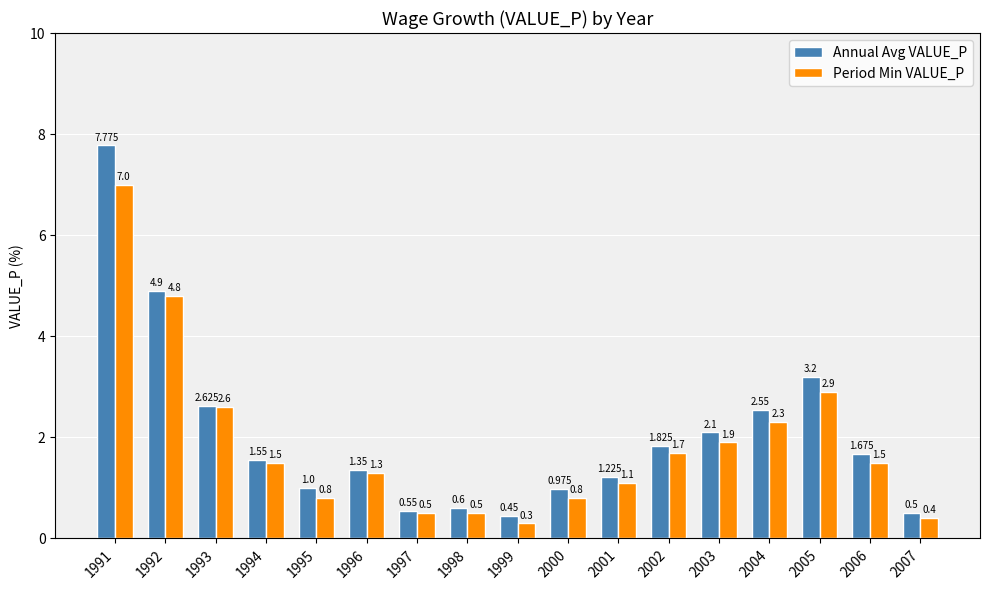

What is the sum of the Period Min VALUE_P values at 2000 and 1994?

2.3